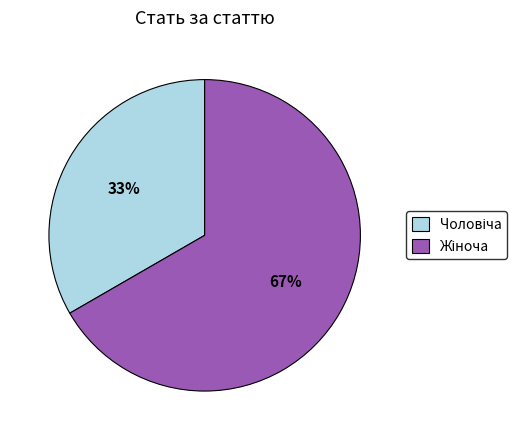

Is there a majority slice in this chart?

Yes